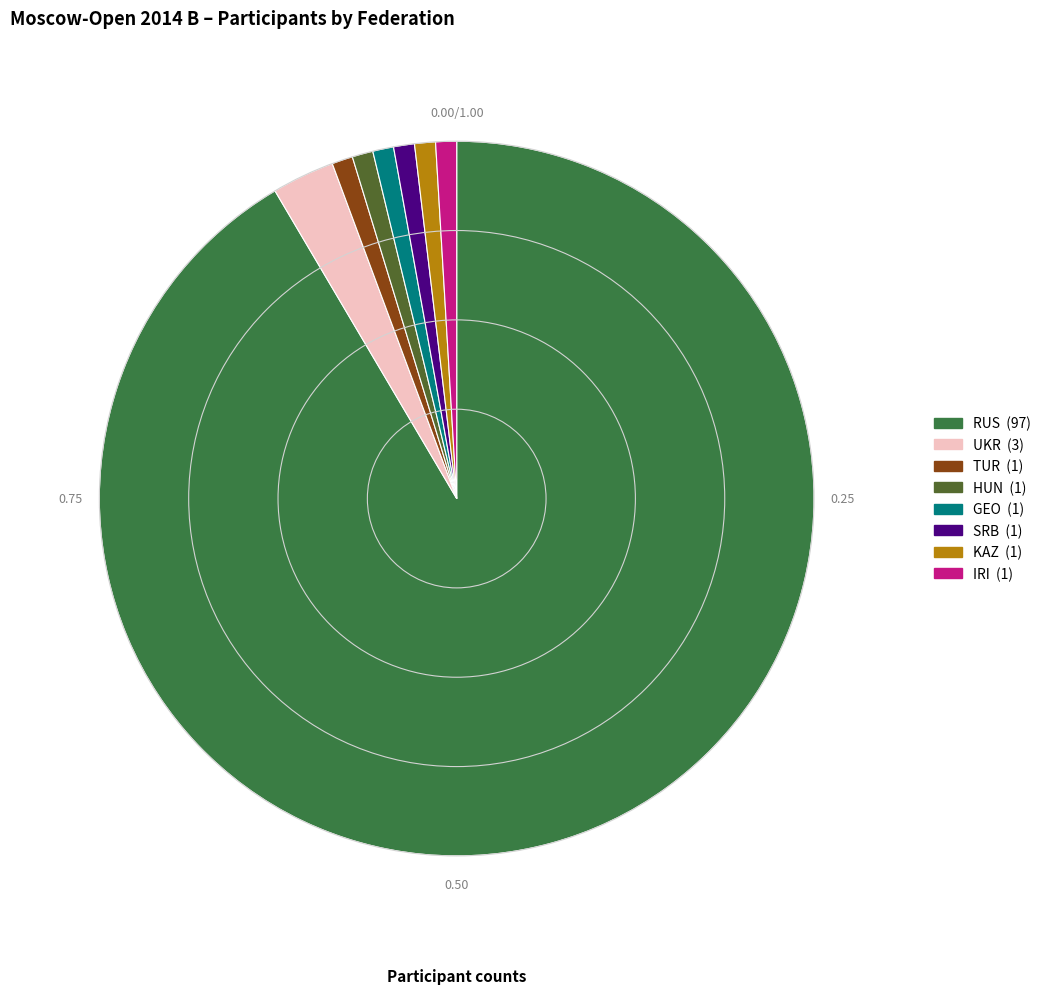

Which slice represents more than half of the pie?

RUS